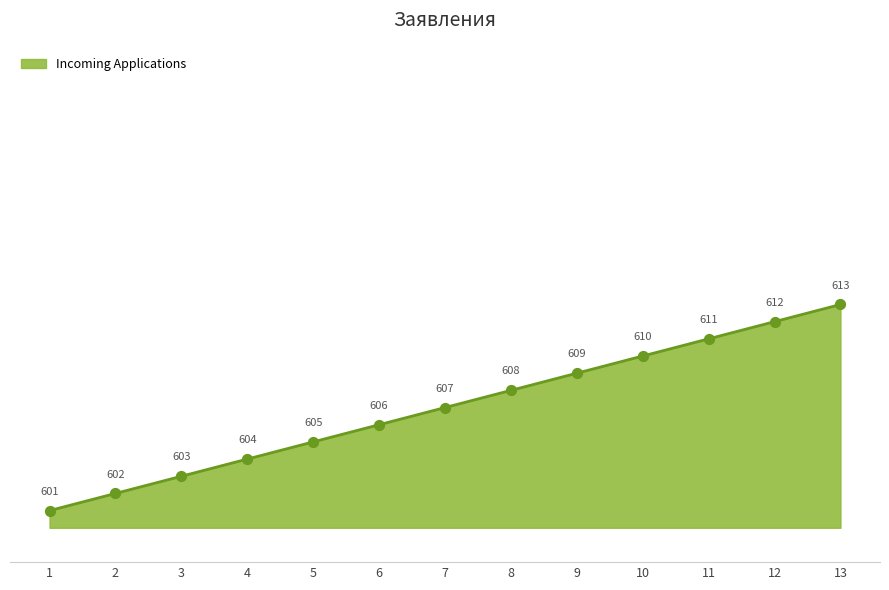

Which has a higher value, 6 or 1?

6